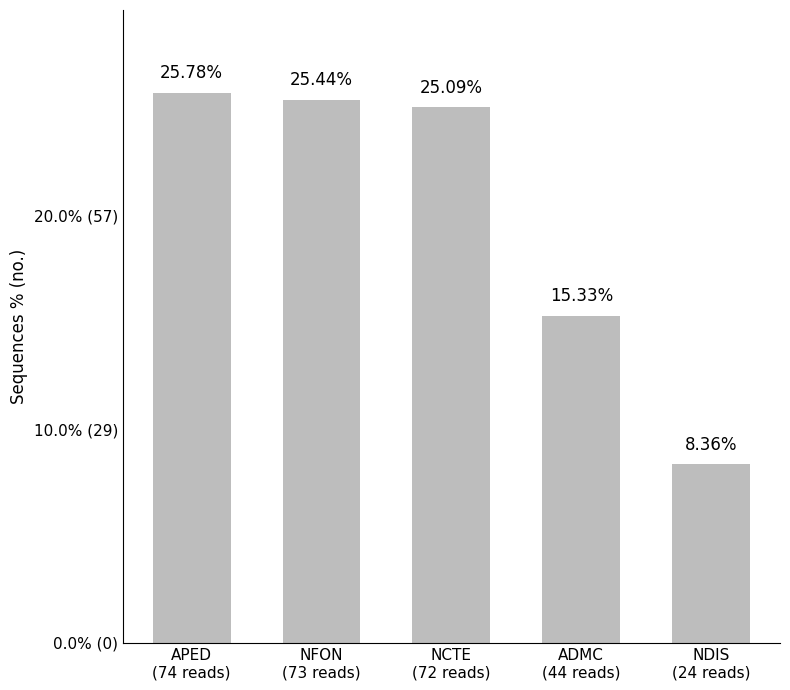

Does the chart contain any negative values?

No